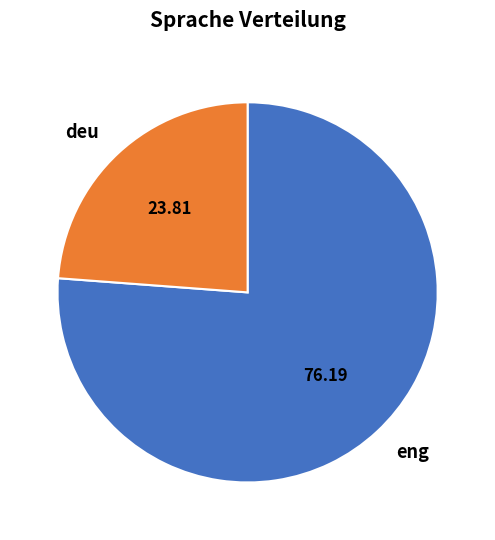

Rank the categories by value from lowest to highest.

deu, eng